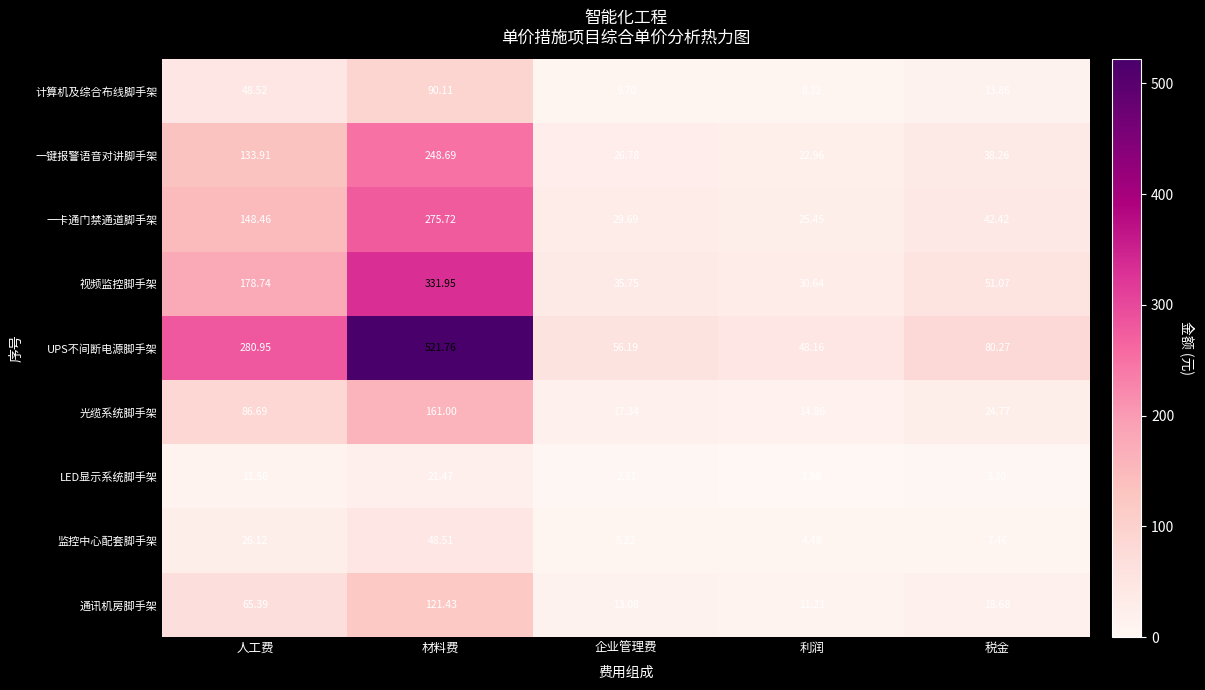

At which category is the sum across all series the highest?

材料费